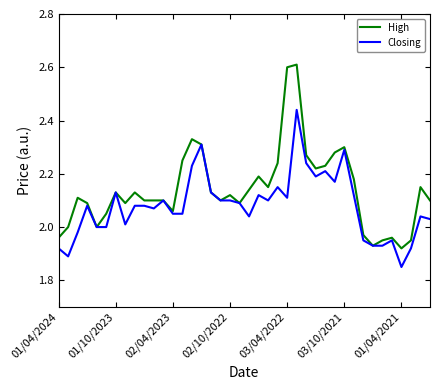

What is the maximum value shown in the chart?

2.6